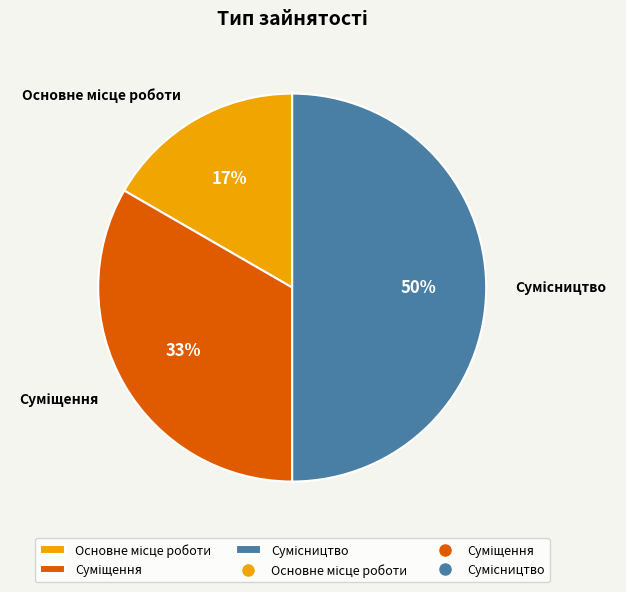

How many segments does this pie chart have?

3